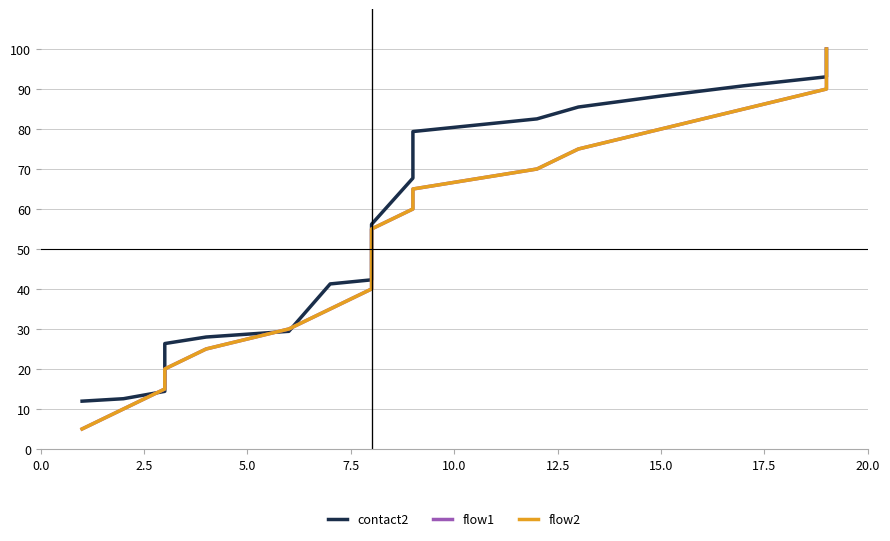

What is the value of the contact2 point at the 1st from the left?

12.0